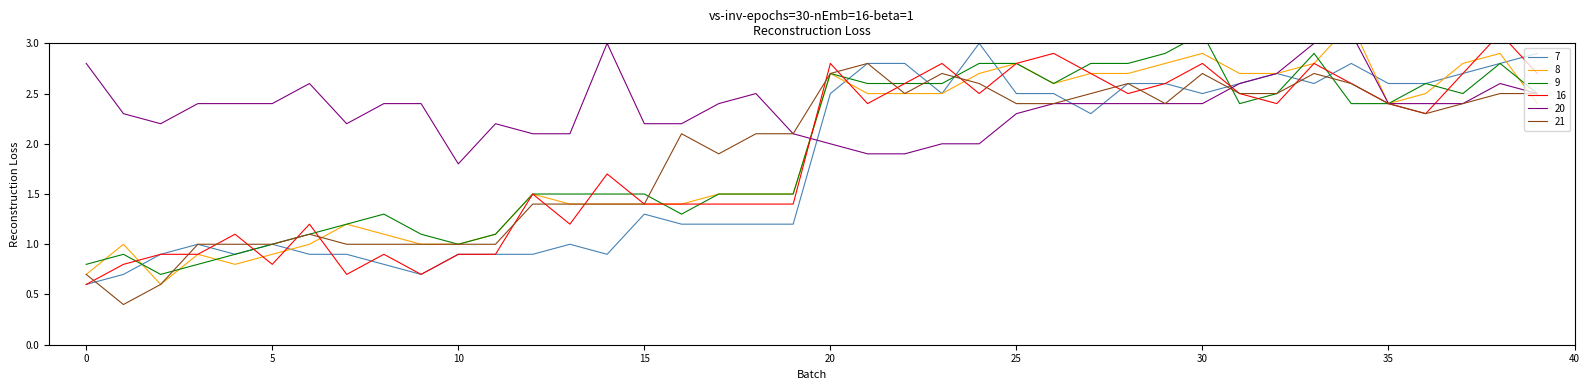

At which label does 7 first exceed 2?

20